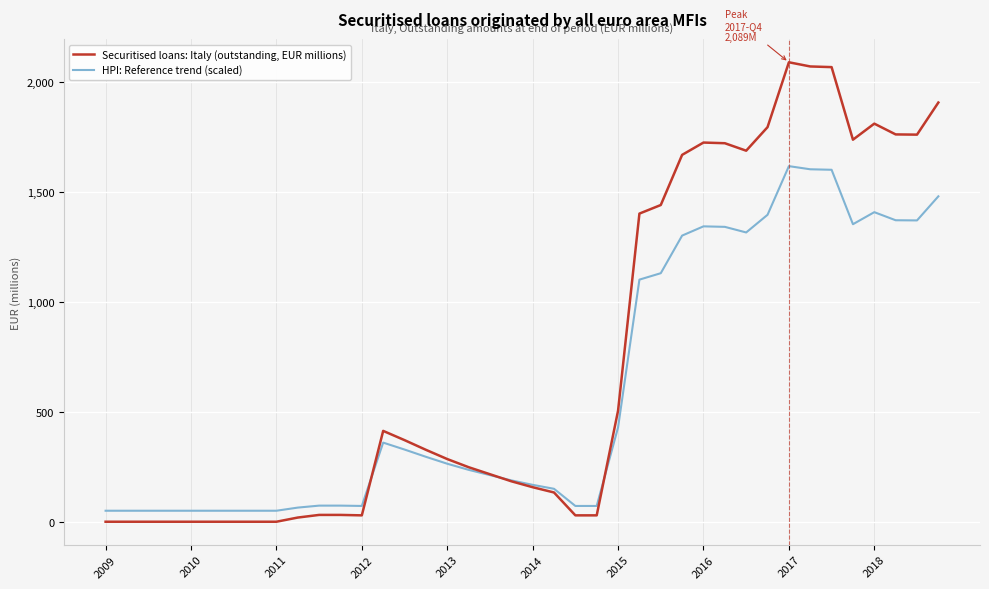

List the series in order of their peak value, highest first.

Securitised loans: Italy (outstanding, EUR millions), HPI: Reference trend (scaled)